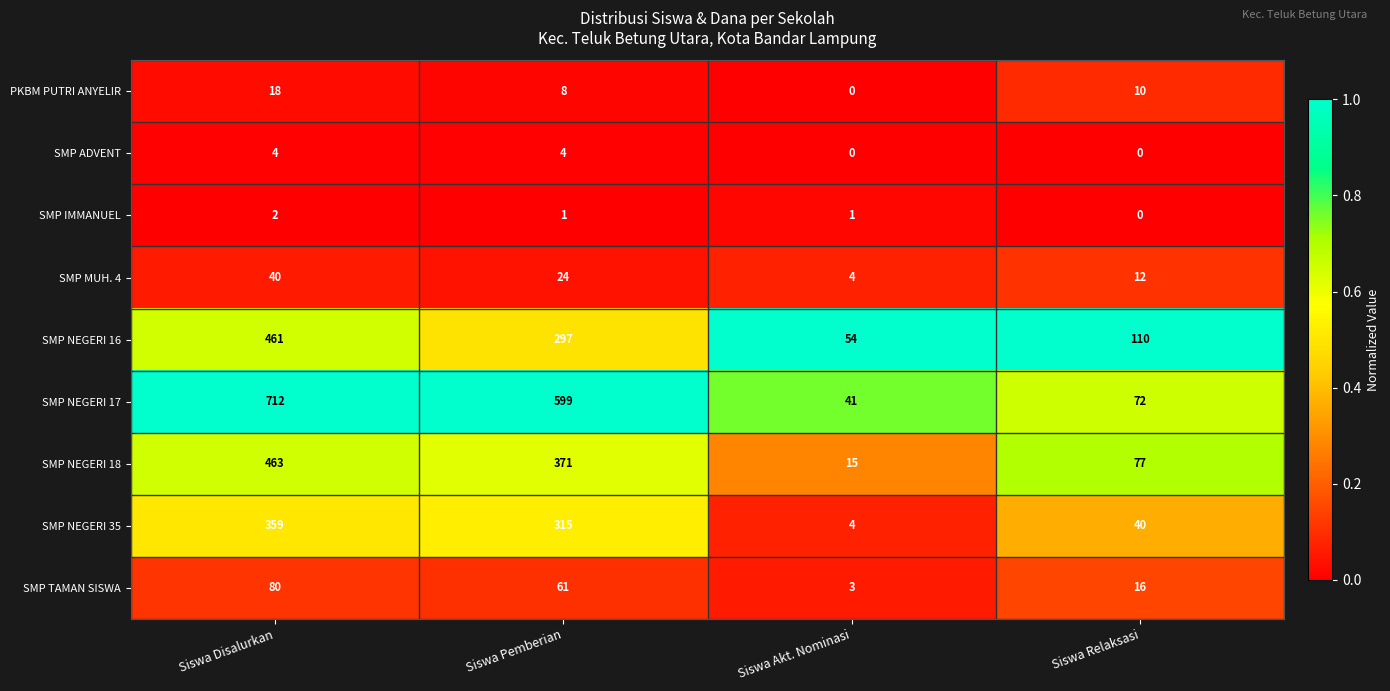

The SMP MUH. 4 series shows 40 at Siswa Disalurkan. True or false?

True